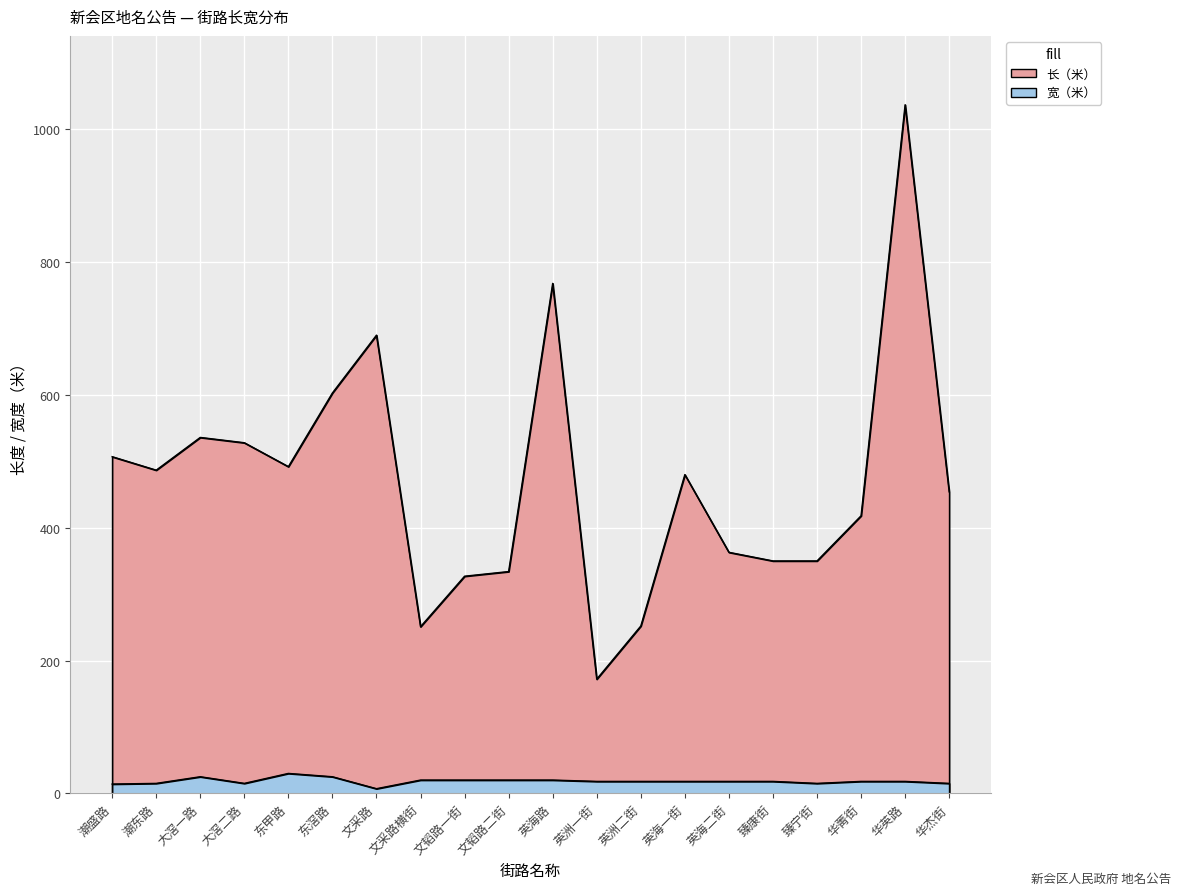

At how many categories does at least one series exceed 25?

20